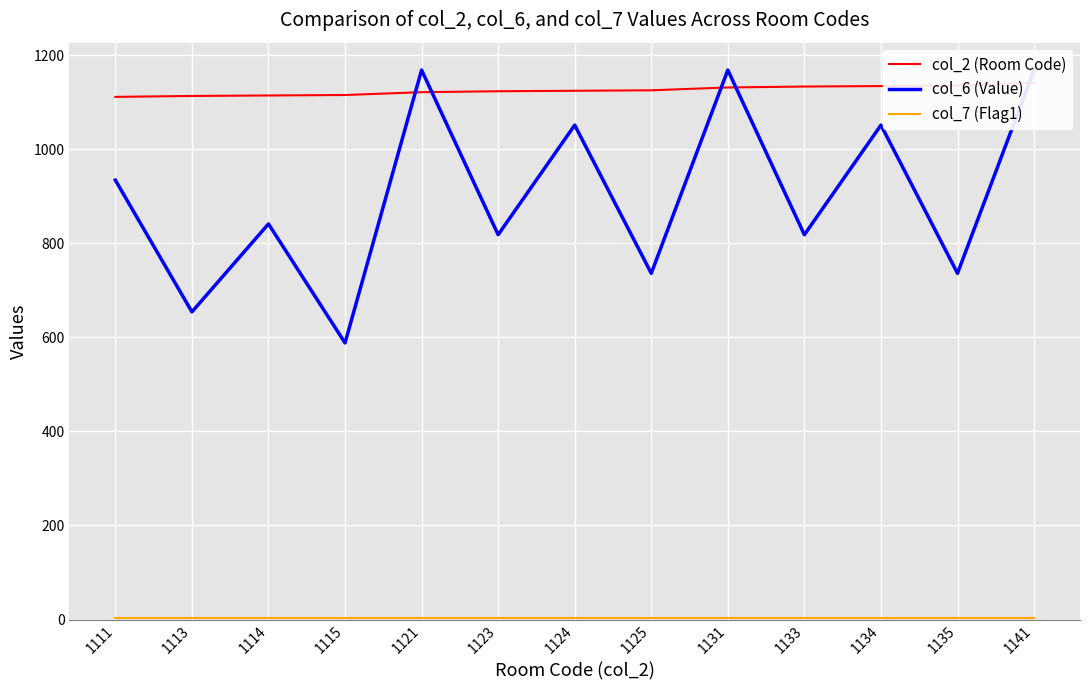

At which label is col_7 (Flag1) closest to 3?

1111